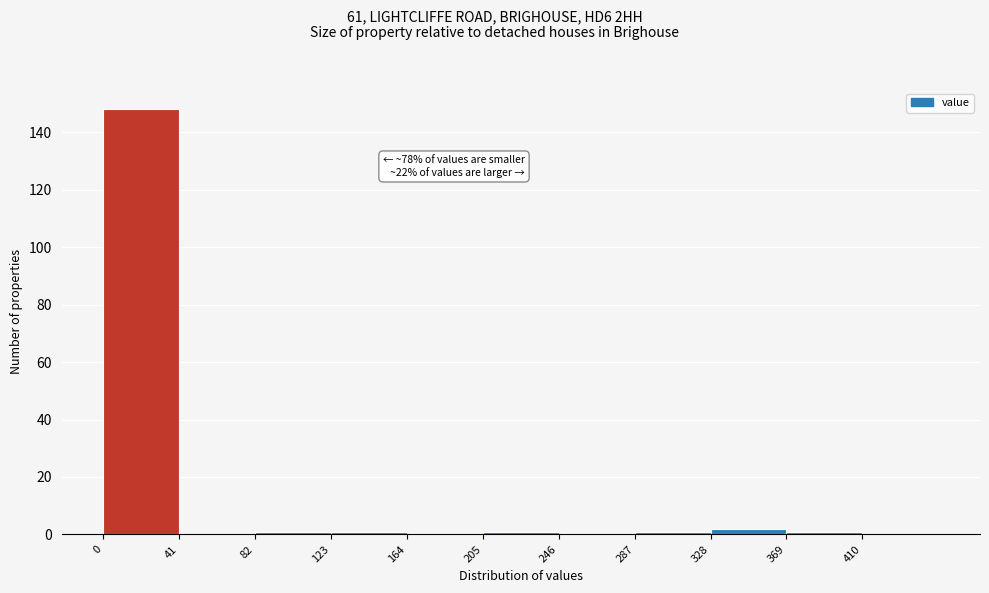

Over which range of the x-axis is the bar tallest?

0 to 41